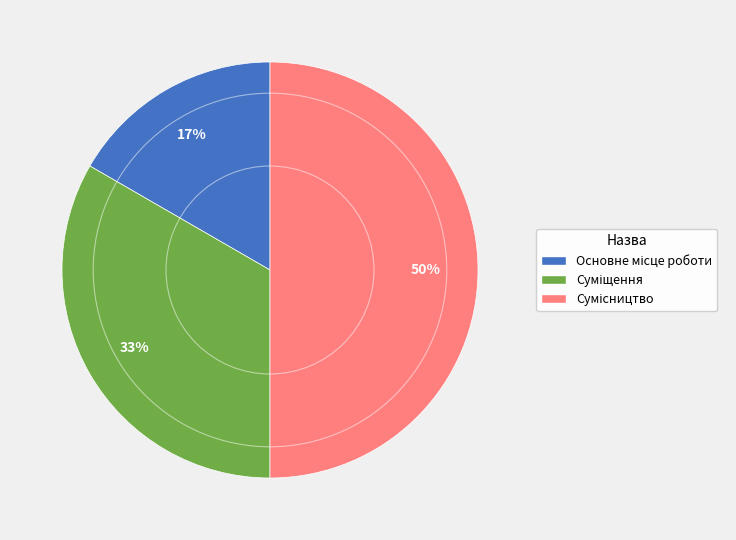

To the nearest percent, what is the difference between the largest and smallest slice percentages?

33%